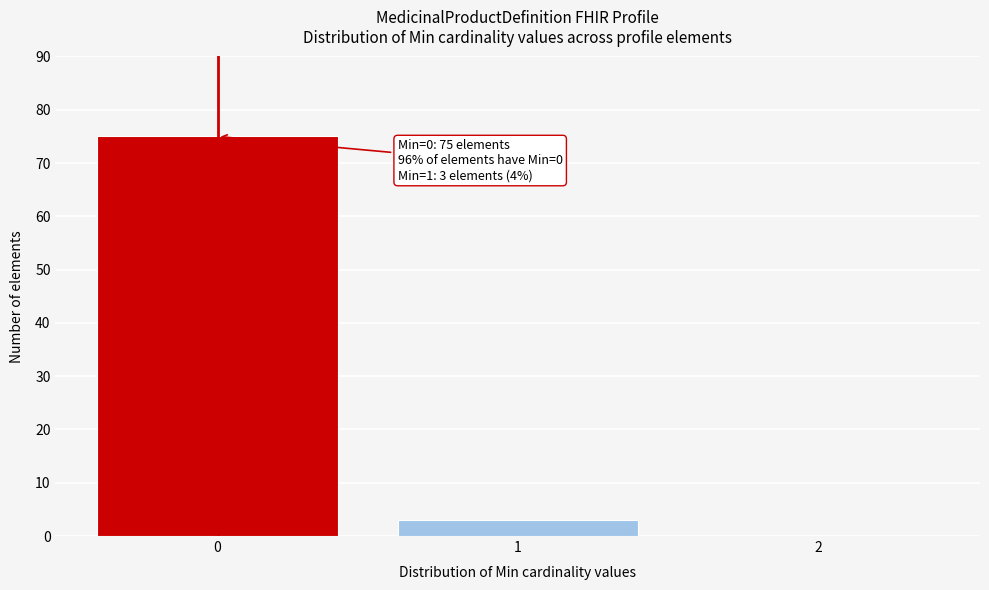

Over which range of the x-axis is the bar tallest?

-0.5 to 0.5